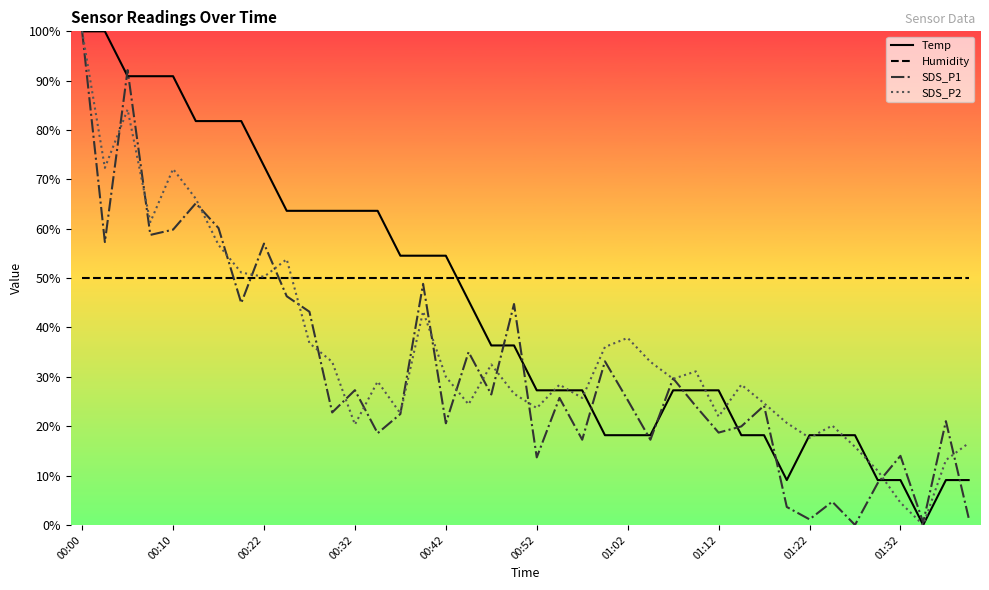

What is the minimum value for Humidity?

50.0